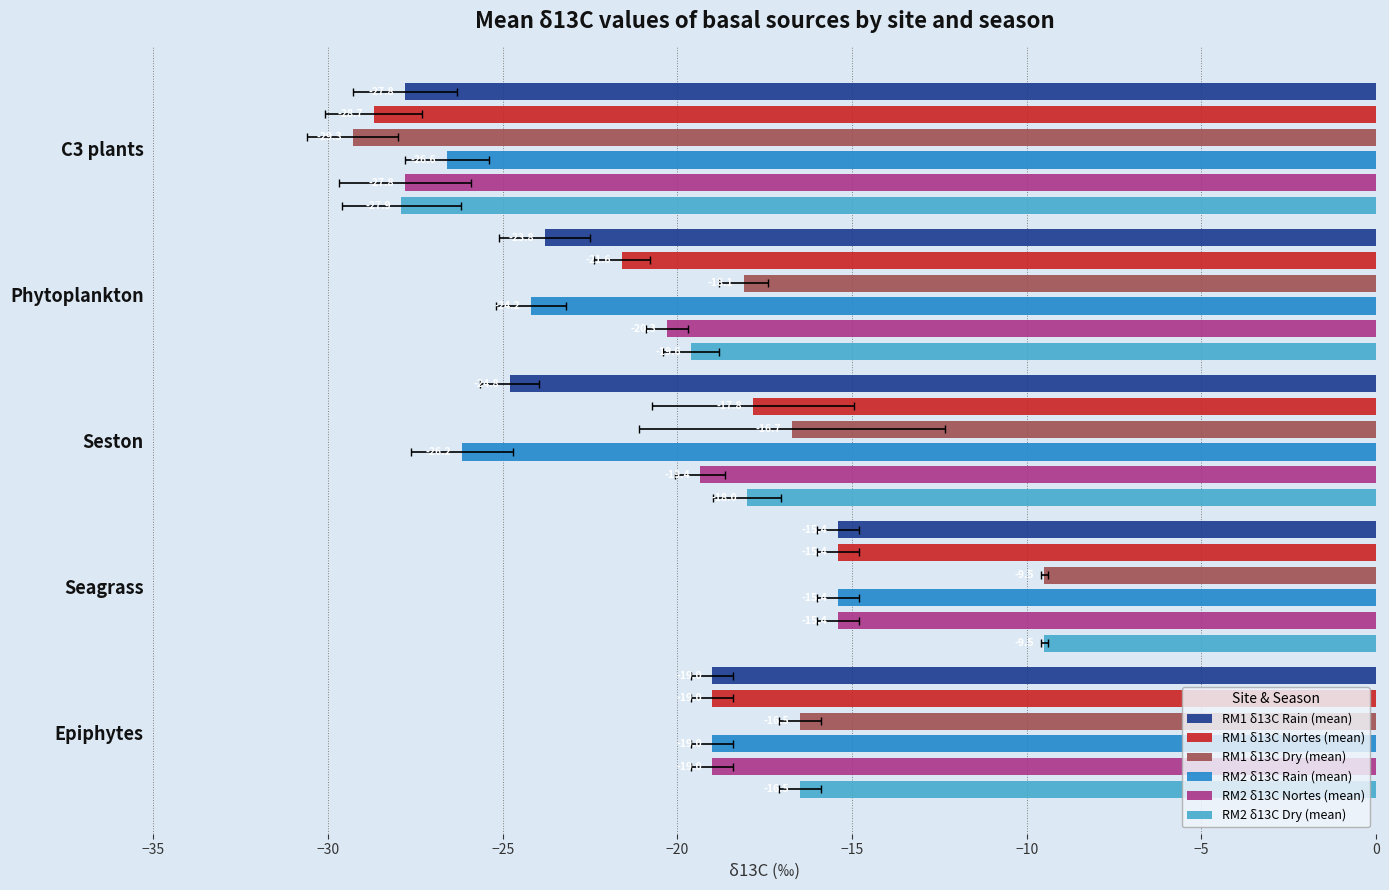

The value of RM1 δ13C Dry (mean) at Seston is -16.7. True or false?

True